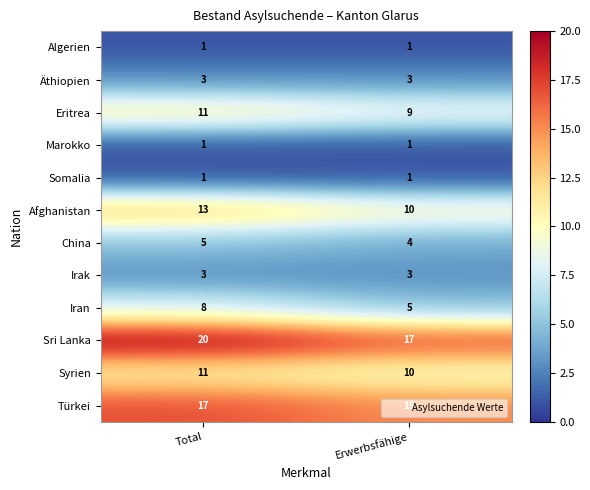

Which series has the largest total across all categories?

Sri Lanka